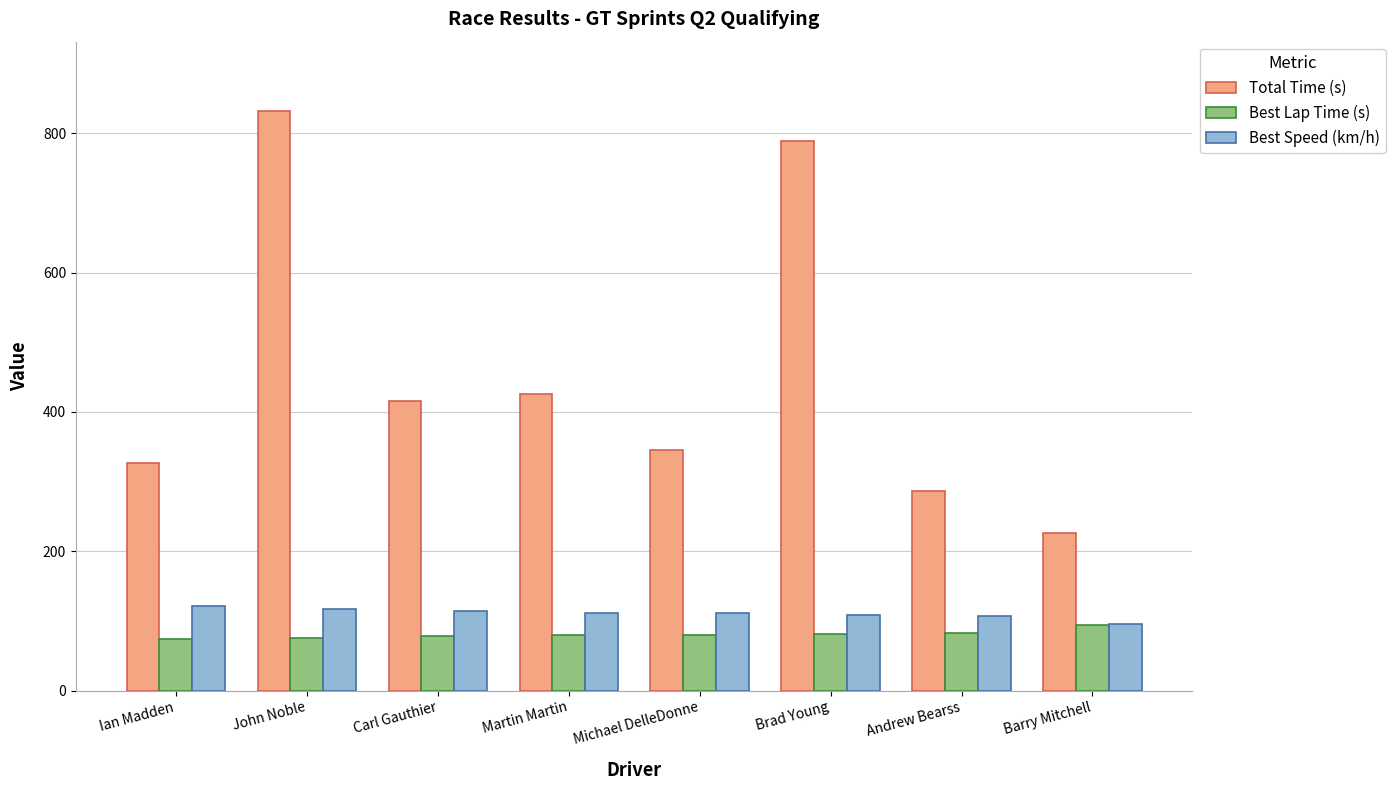

What is the greatest value displayed?

831.7